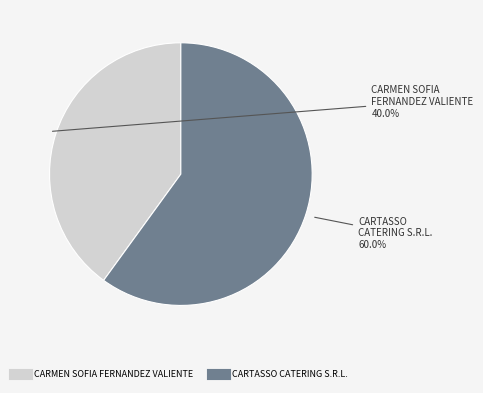

To the nearest percent, what portion does CARTASSO CATERING S.R.L. represent?

60%